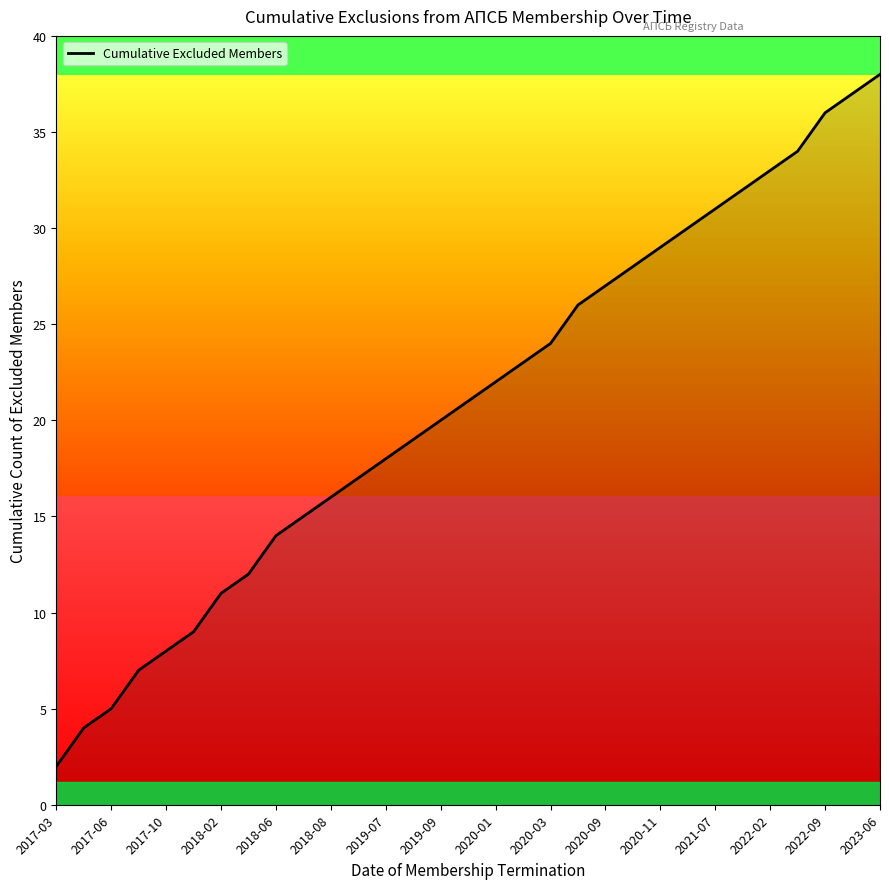

What is the difference between the maximum and minimum values?

36